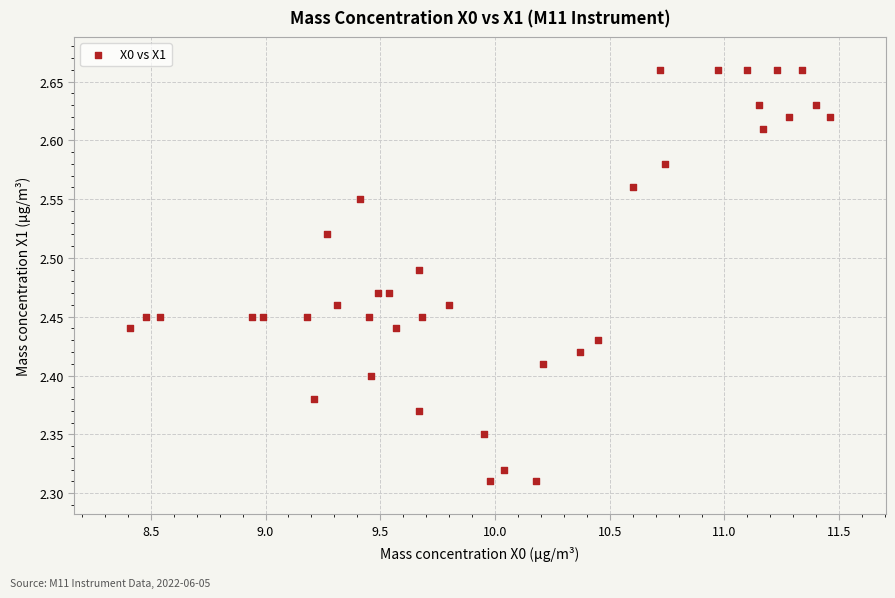

What is the range of X values (max minus min)?

3.1